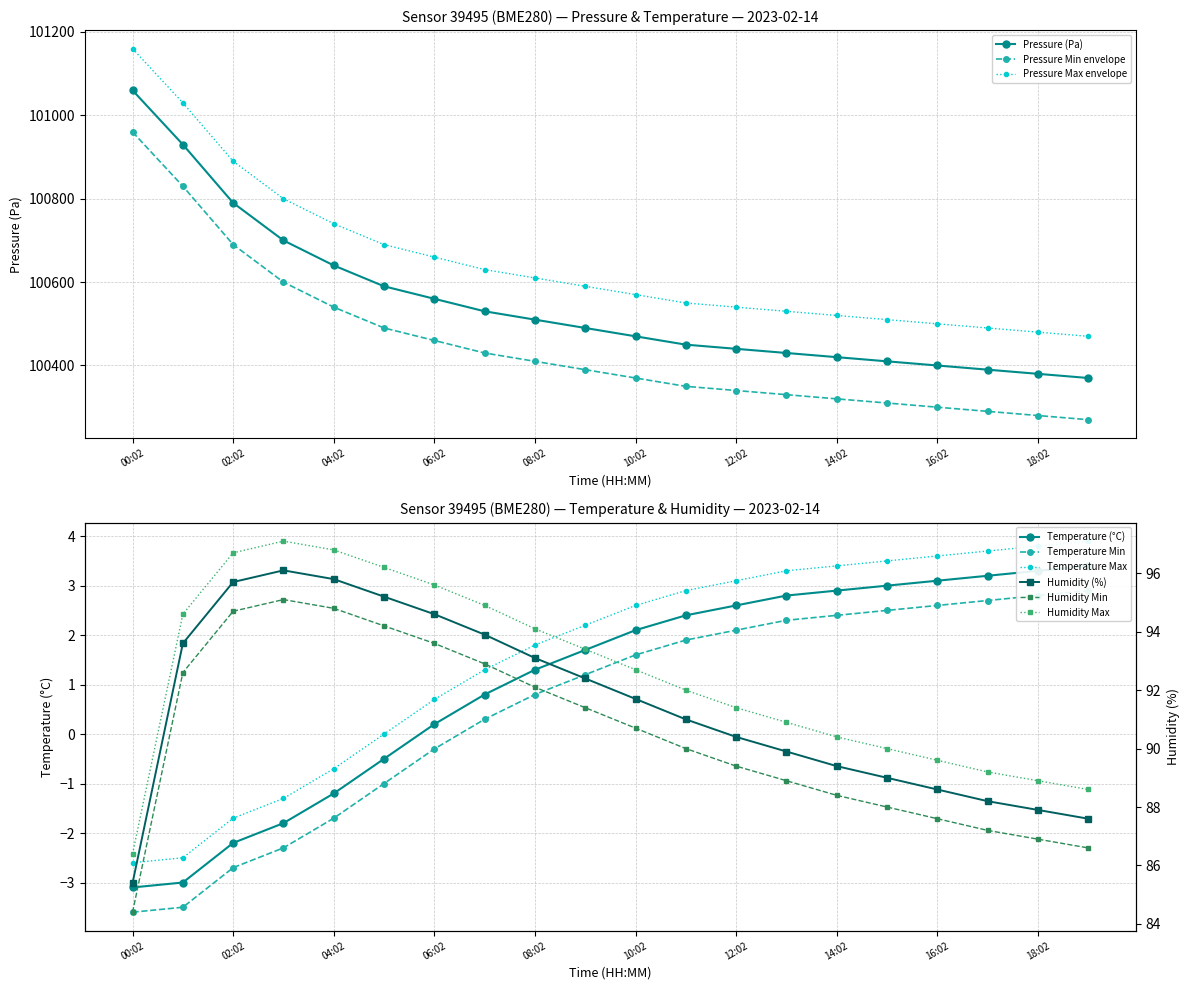

Read the pressure value at 03:02.

100700.0